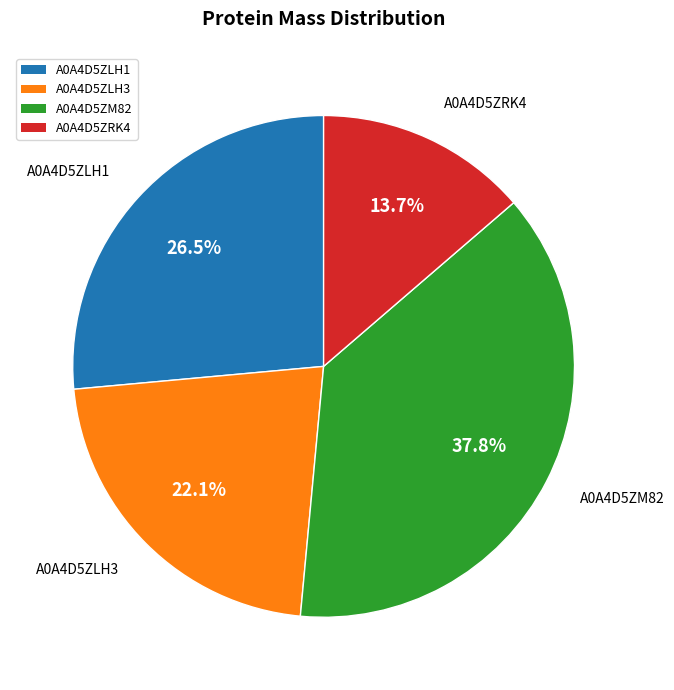

Which category has the smallest portion of the pie?

A0A4D5ZRK4